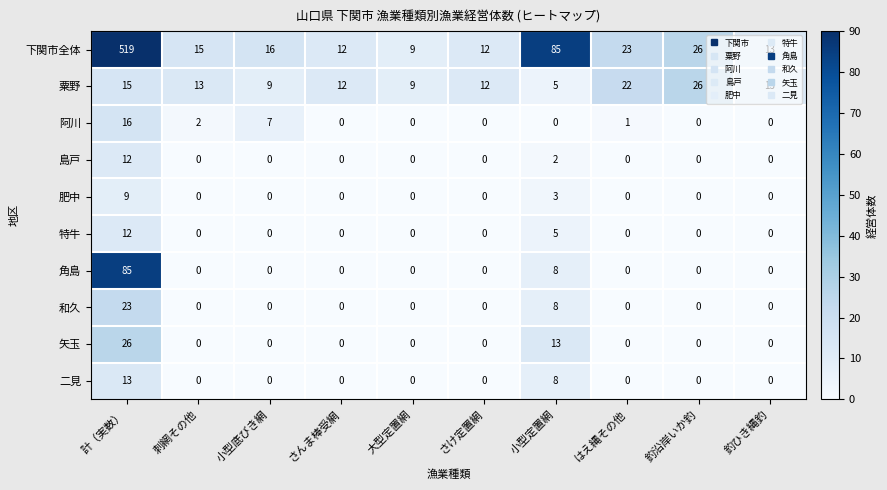

How many data points does each series have?

10